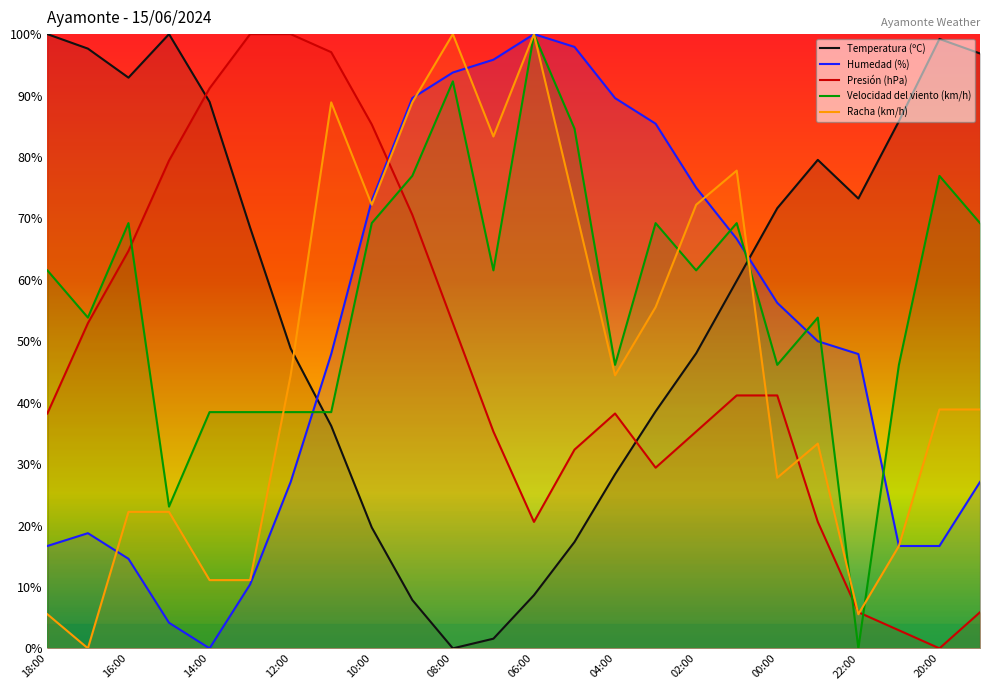

Which series changed the most between 16:00 and 08:00?

Temperatura (ºC)